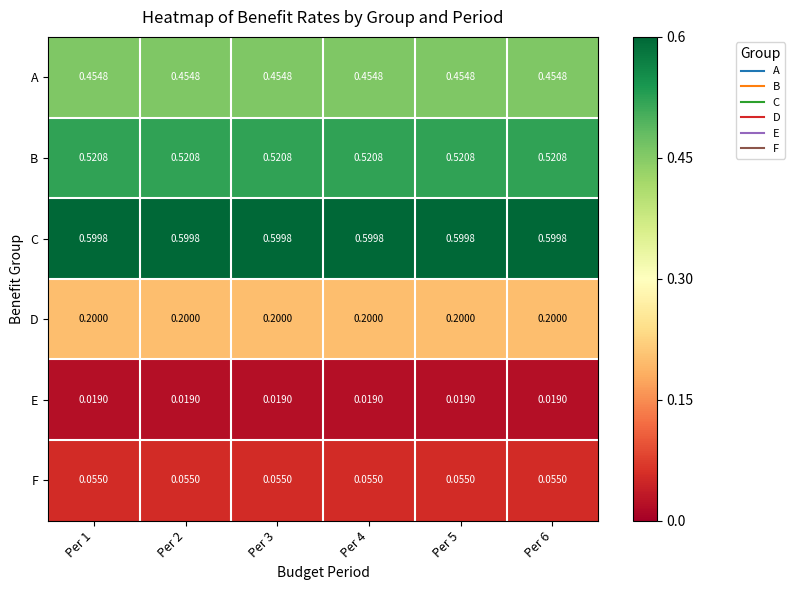

Is the value of C at Per 1 greater than the value of D at Per 5?

Yes